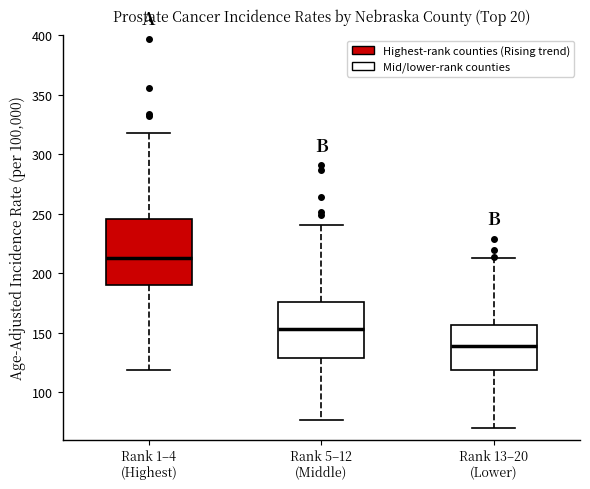

Comparing the boxes themselves (not the whiskers), which one is the tallest?

Rank 1–4 (Highest)